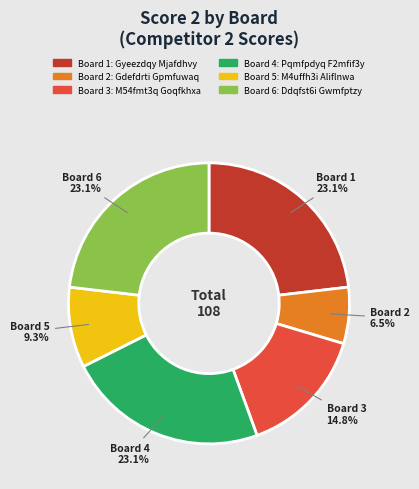

To the nearest percent, what is the average slice percentage?

17%